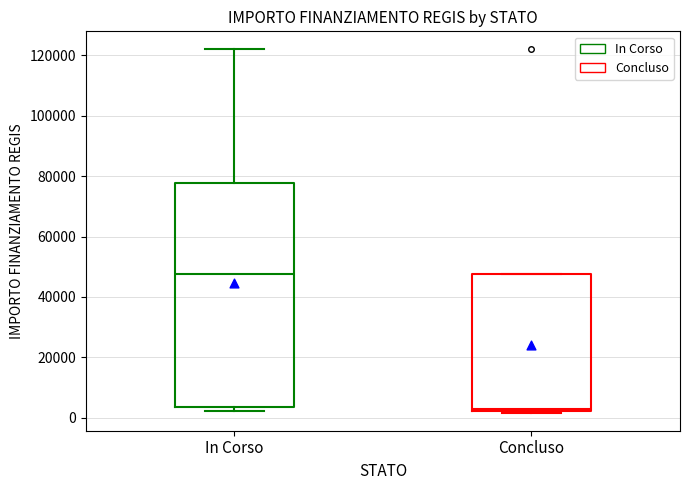

Comparing the boxes themselves (not the whiskers), which one is the tallest?

In Corso